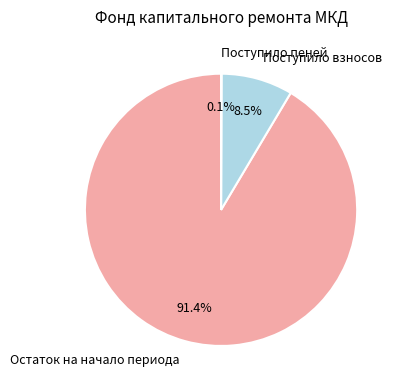

Which slice is the largest?

Остаток на начало периода